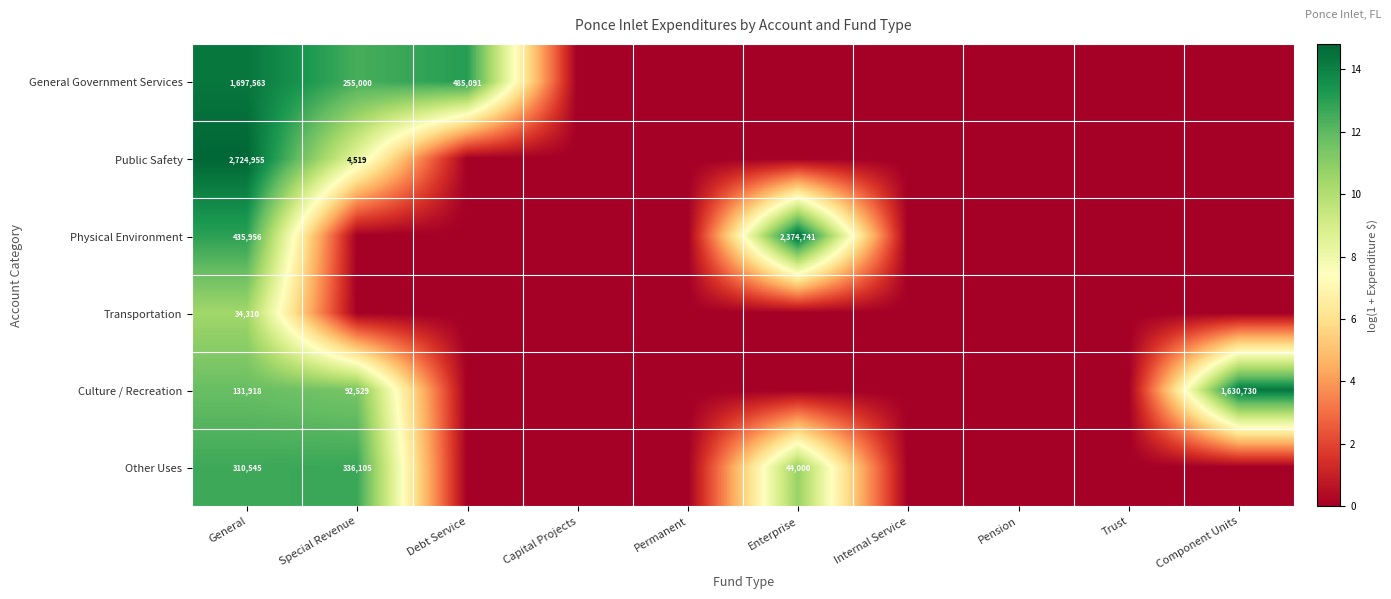

Is it true that Public Safety equals 2724955 at General?

True